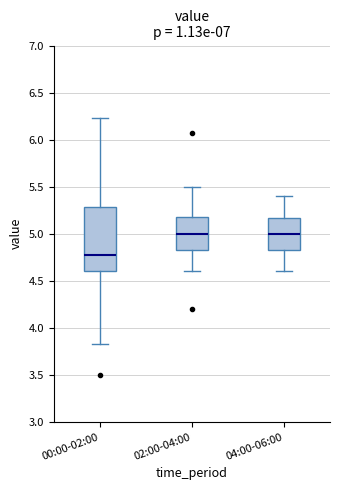

Which box is the tallest, from its lower edge to its upper edge?

00:00-02:00